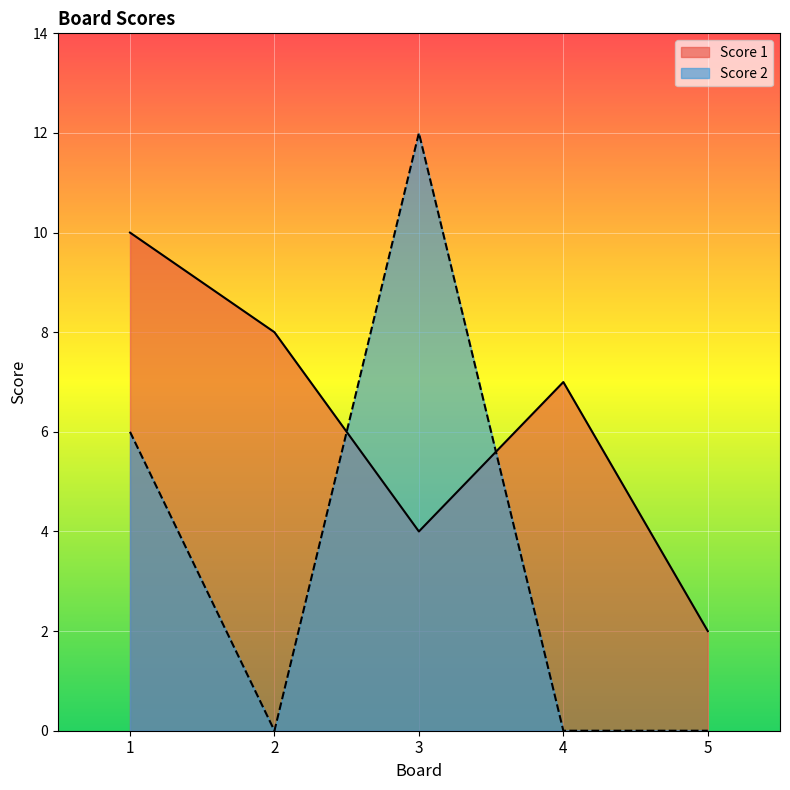

How many data points does each series have?

5